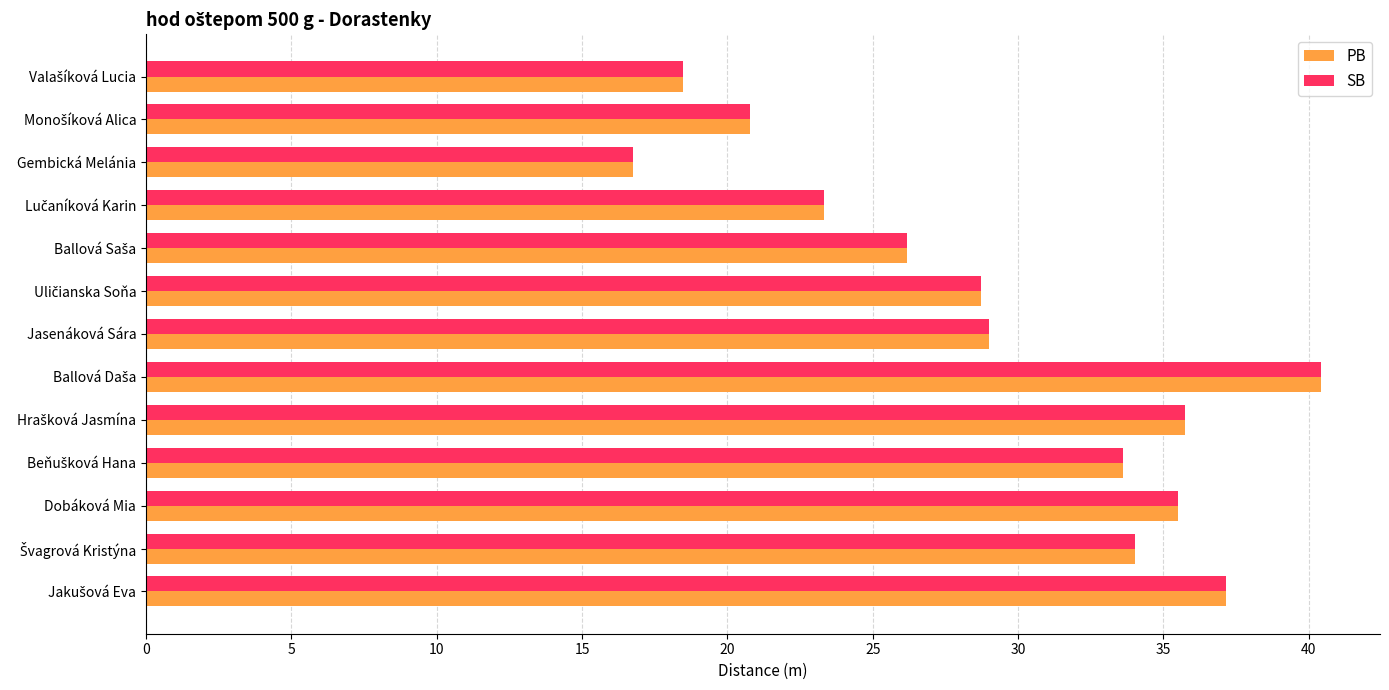

What is the maximum value for SB?

40.4